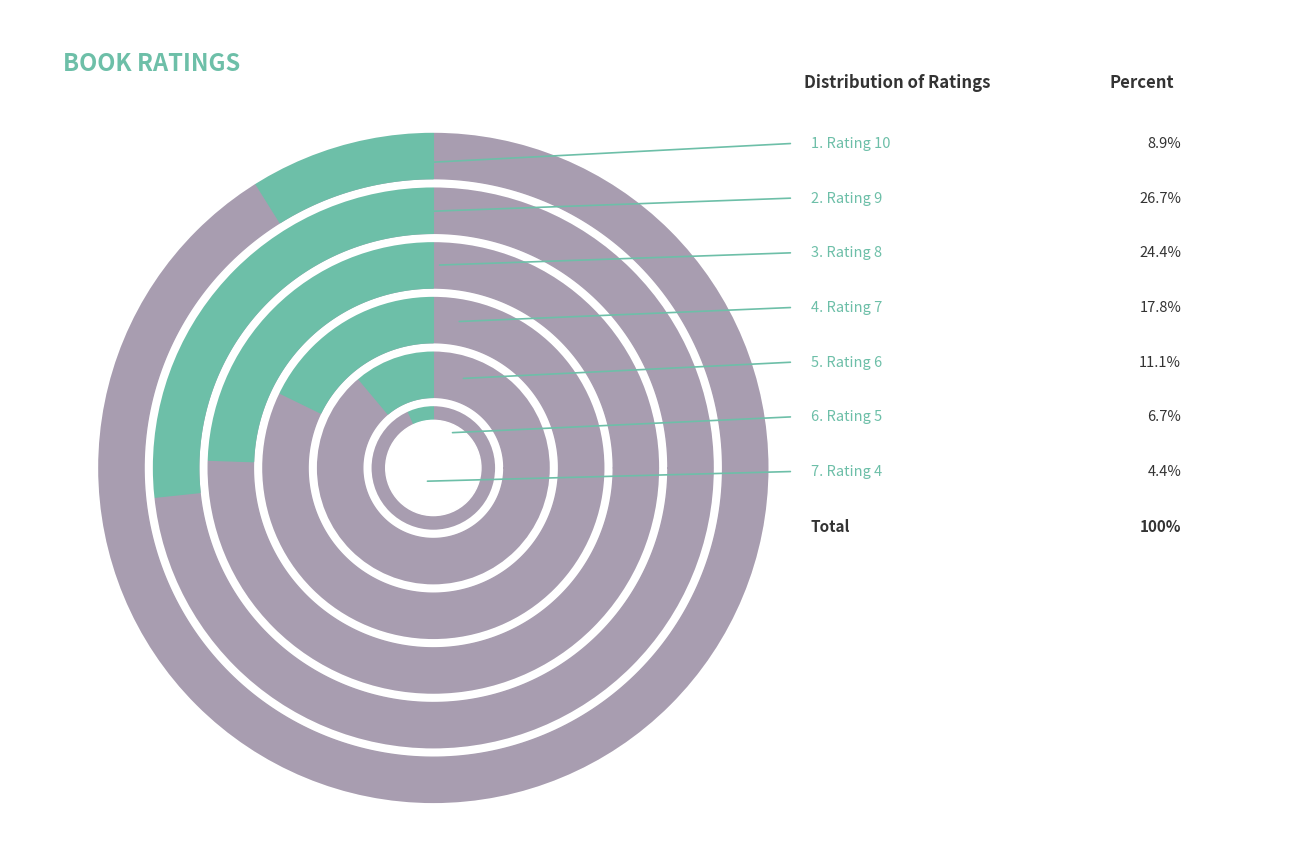

What portion of the pie excludes Rating 9?

73.3%